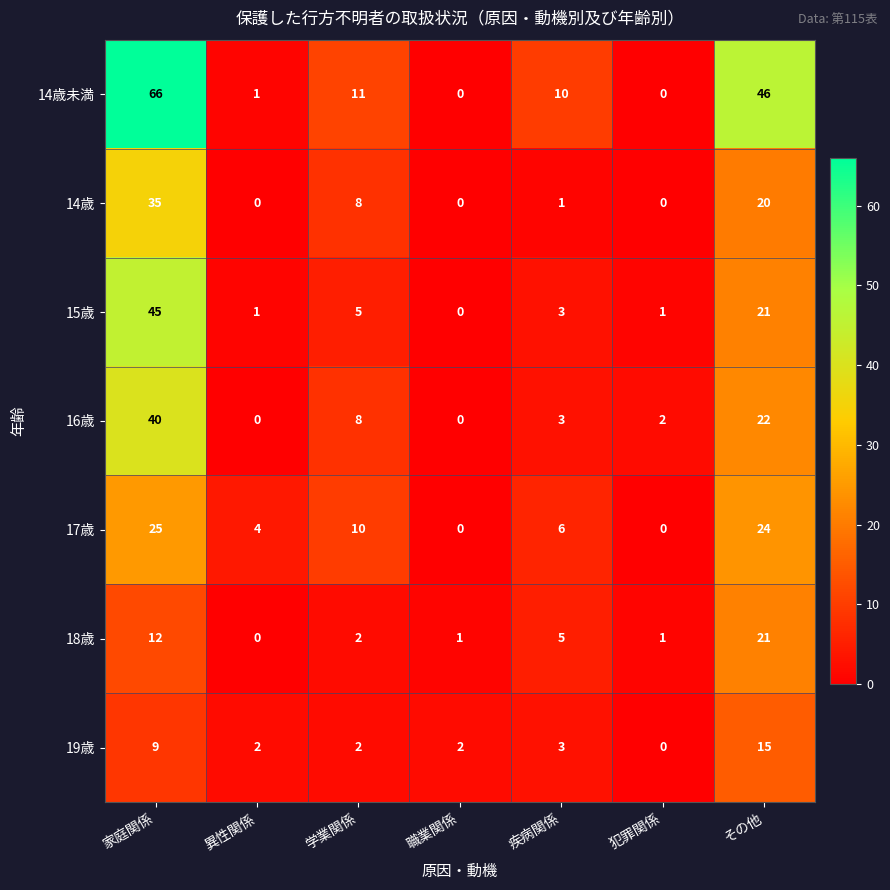

Which series has the widest spread of values?

14歳未満